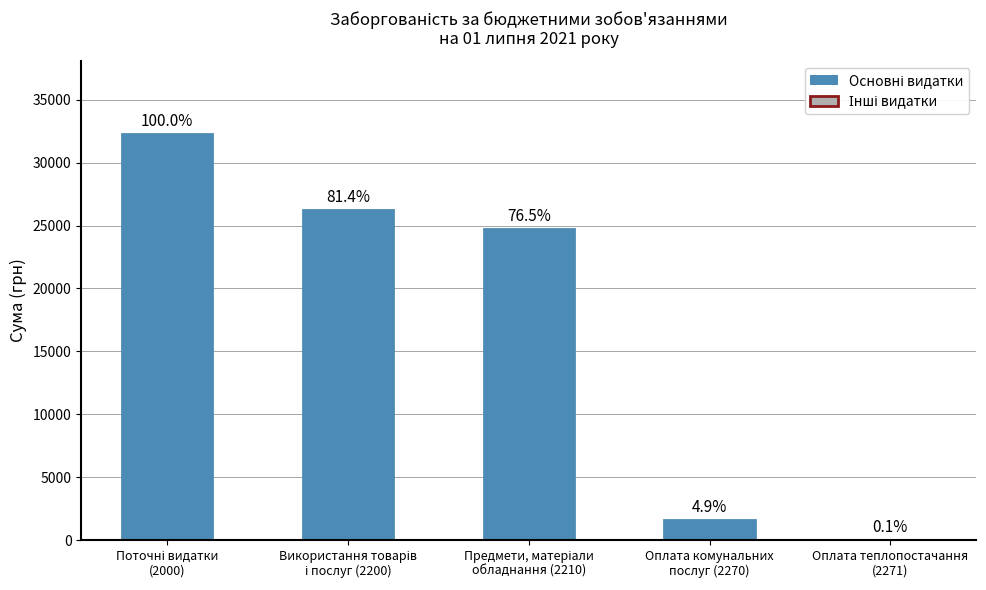

Rank the categories by value from lowest to highest.

Оплата теплопостачання
(2271), Оплата комунальних
послуг (2270), Предмети, матеріали
обладнання (2210), Використання товарів
і послуг (2200), Поточні видатки
(2000)